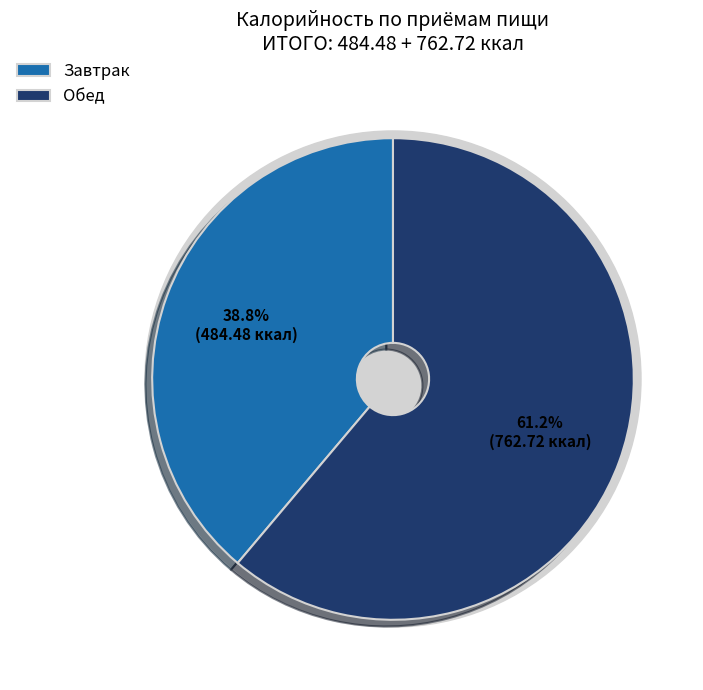

Does Завтрак represent more than half of the total?

No